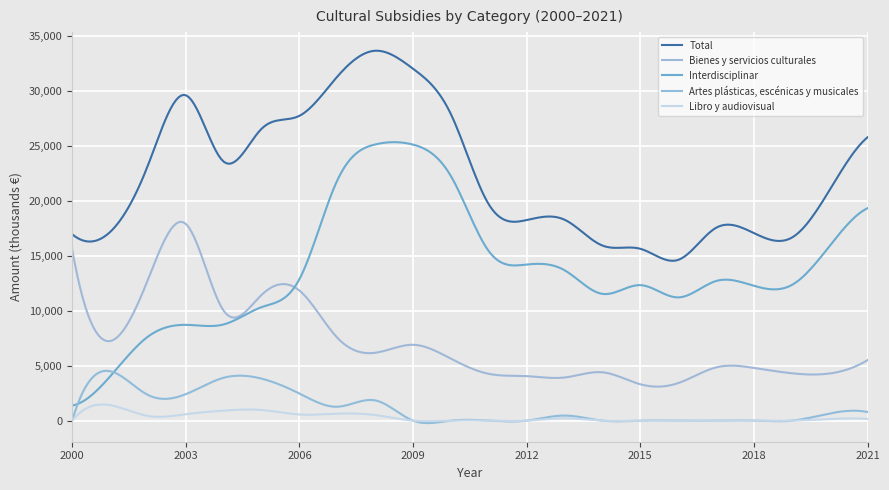

How many interior local valleys does the Bienes y servicios culturales series have?

6